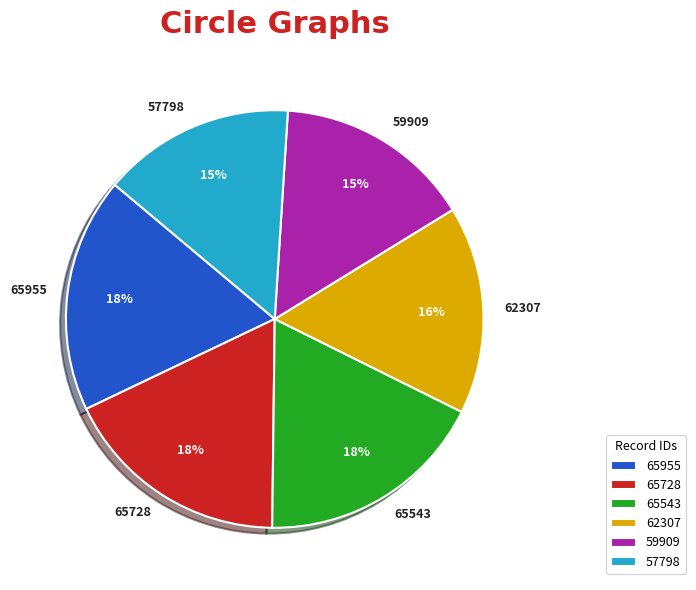

Is the sum of 62307 and 59909 greater than half?

No